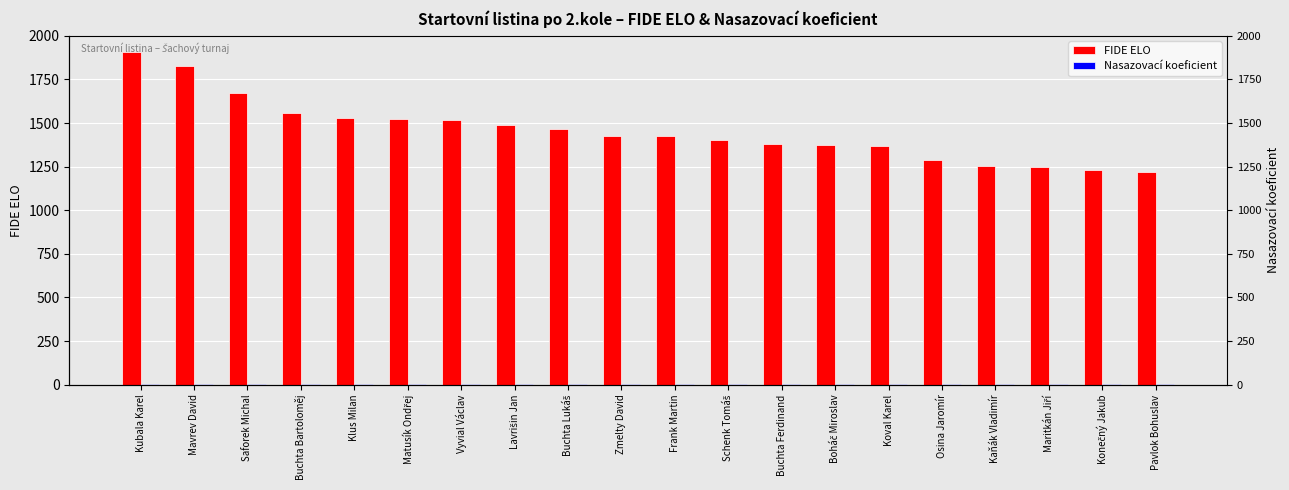

Reading left to right, what are all the values shown in this chart?

FIDE ELO: 1905	1830	1674	1556	1530	1522	1517	1489	1467	1426	1424	1402	1381	1375	1368	1286	1251	1249	1233	1222
Nasazovací koeficient: 2	2	2	2	2	2	2	2	2	2	1	1	1	1	1	1	1	1	1	1